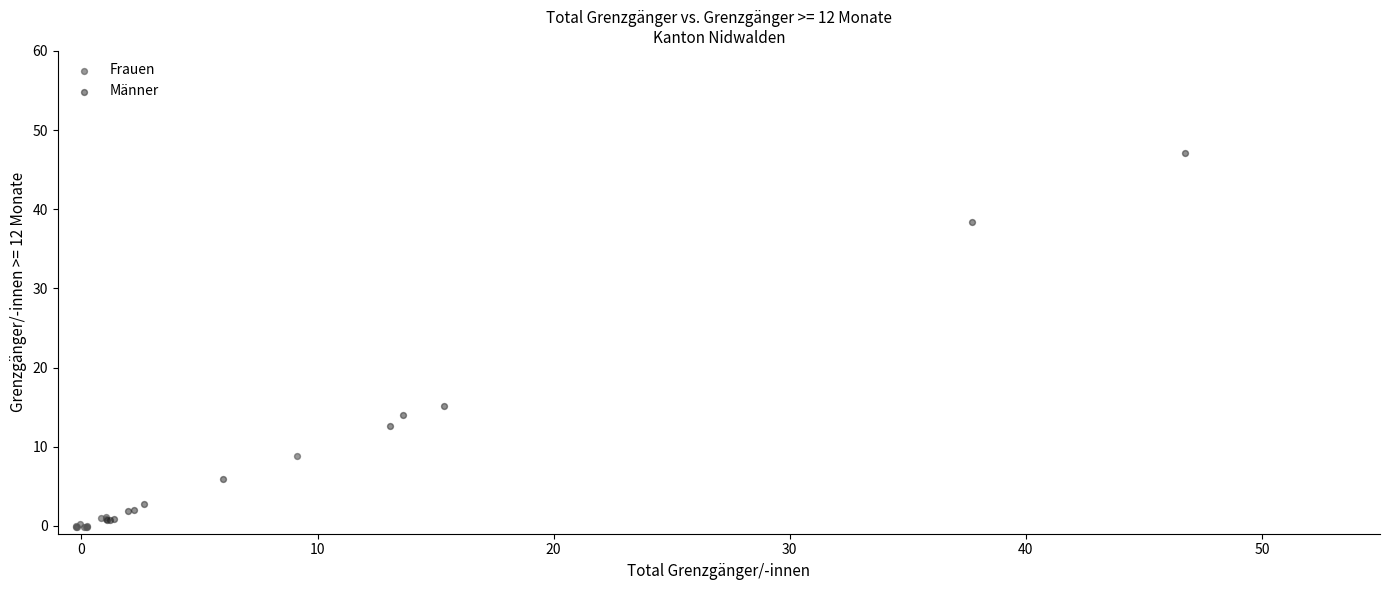

Which series reaches the maximum Y coordinate?

Männer